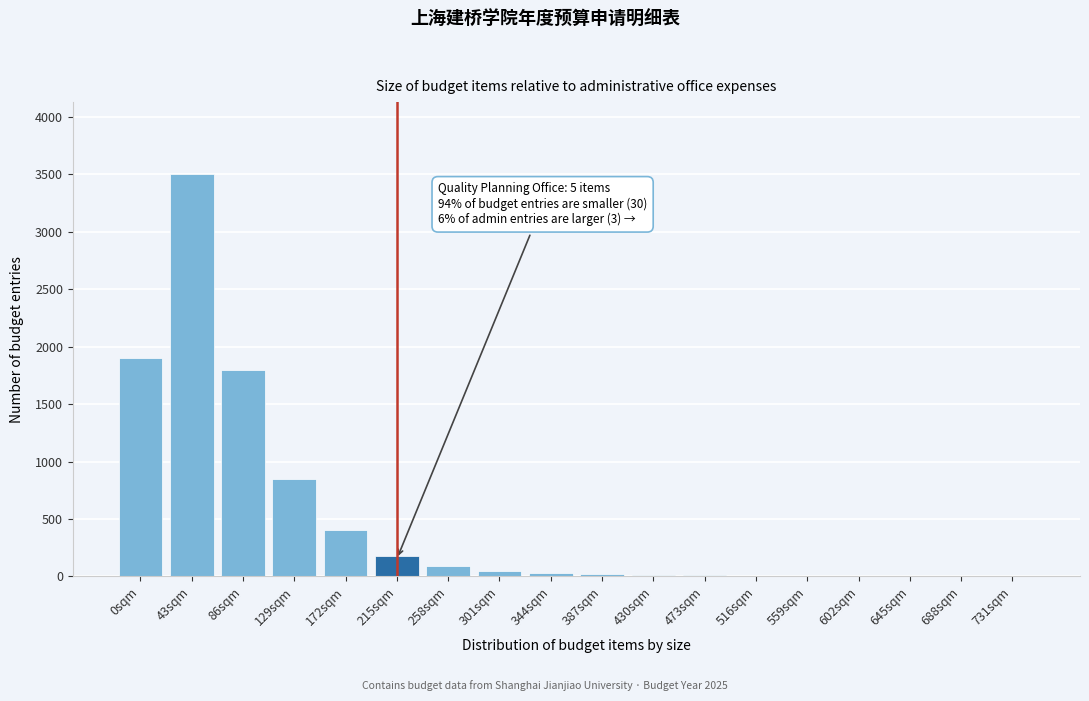

At which category does the chart reach its peak across all series?

43sqm